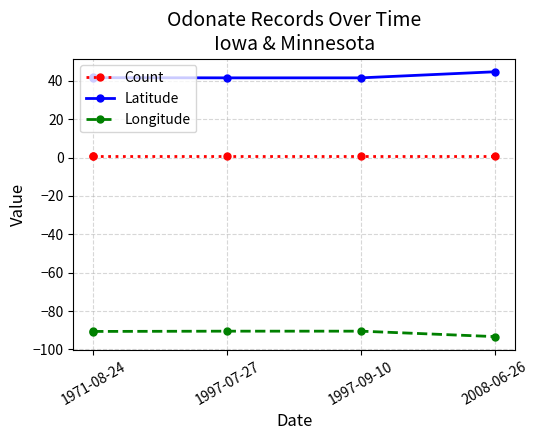

True or false: Count has more than 1 points higher than both neighbors.

False